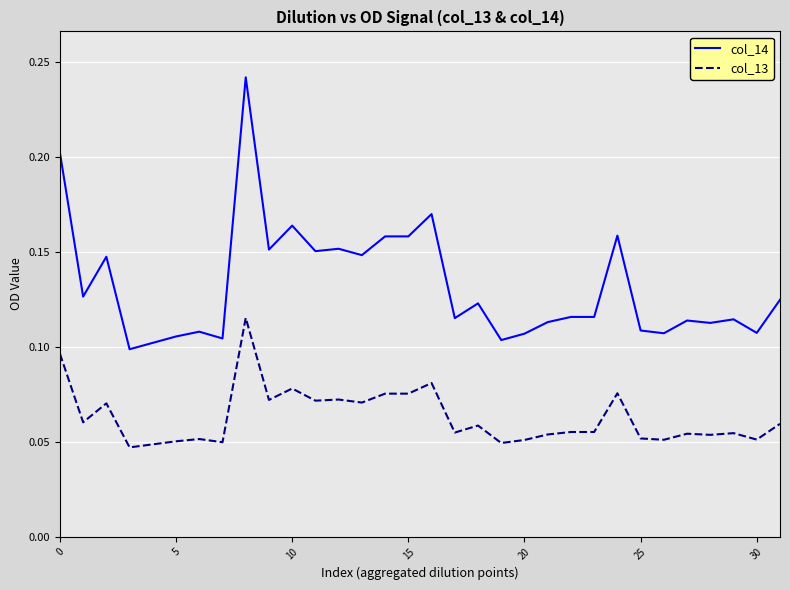

Which series has the widest spread of values?

col_14